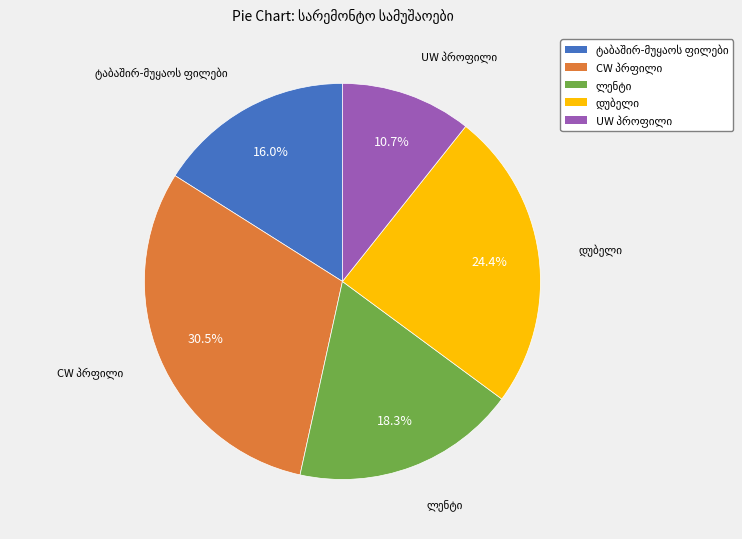

How many slices are in this pie chart?

5